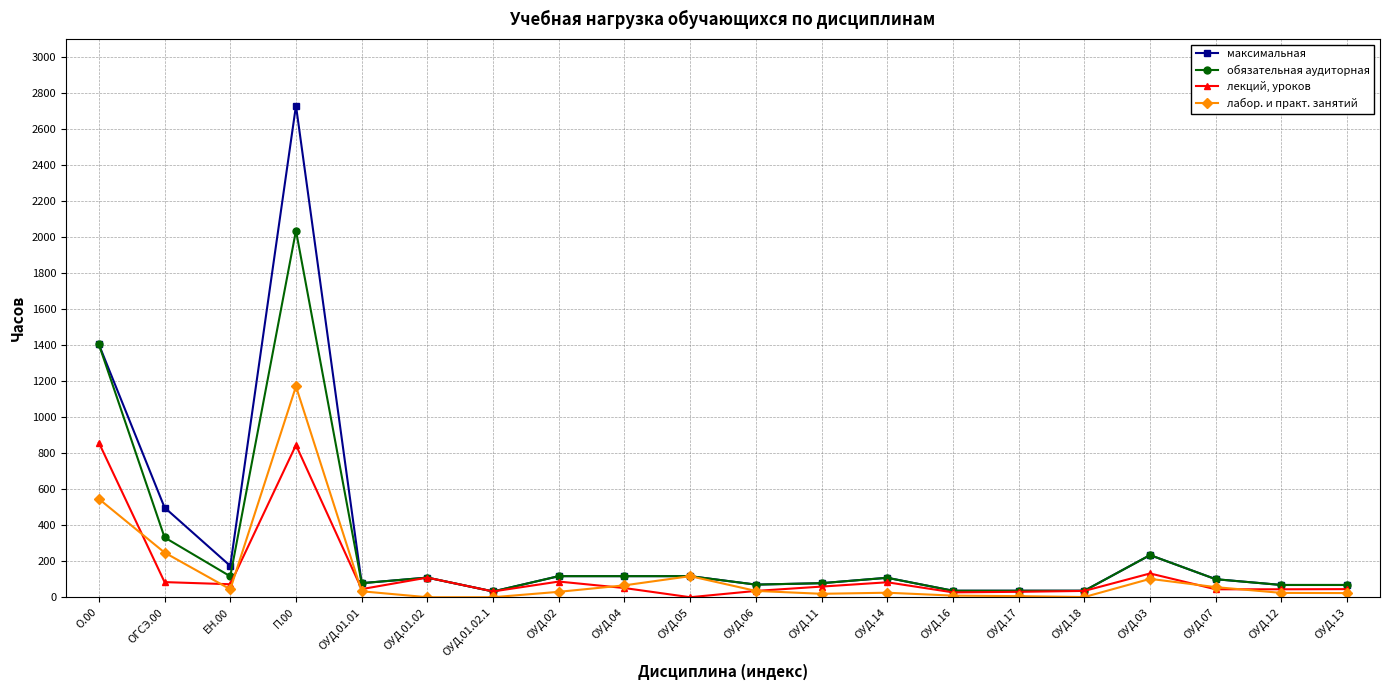

What is the total value across all series at ОУД.02?

351